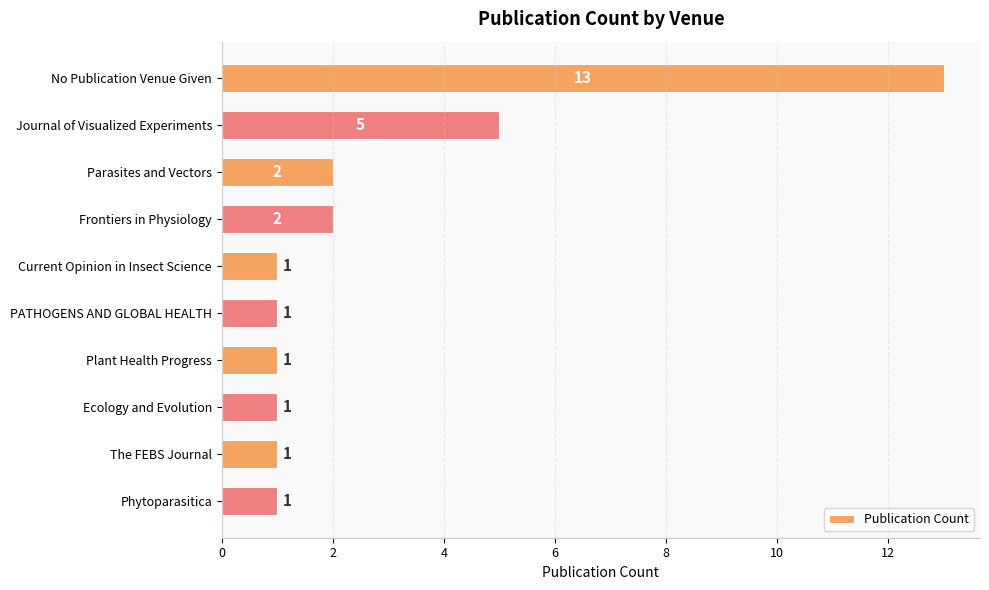

What is the difference between the maximum and minimum values?

12